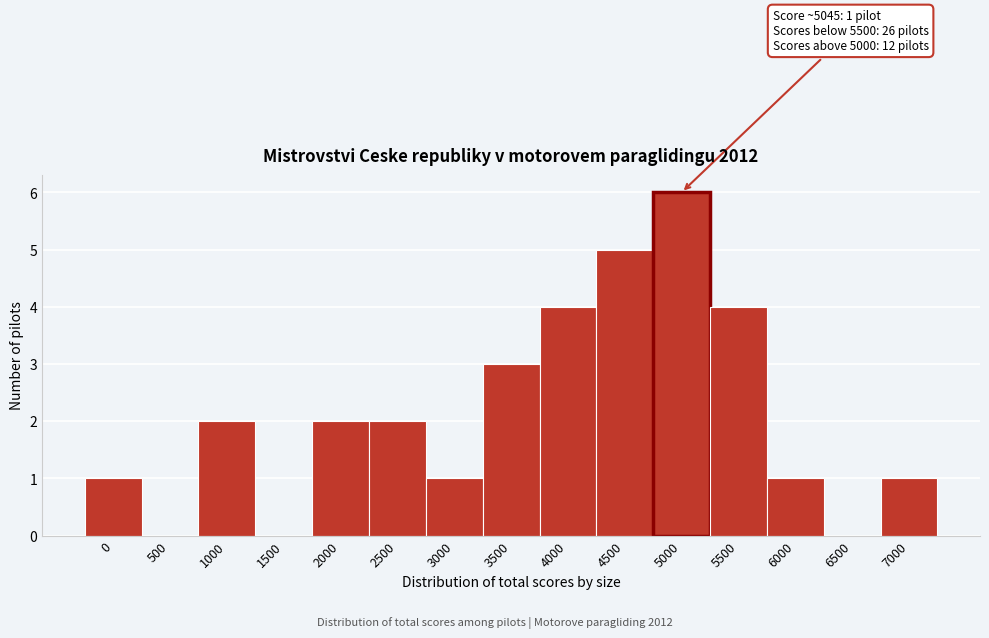

Reading right to left, list all the values displayed in this chart.

7000=1	6500=0	6000=1	5500=4	5000=6	4500=5	4000=4	3500=3	3000=1	2500=2	2000=2	1500=0	1000=2	500=0	0=1